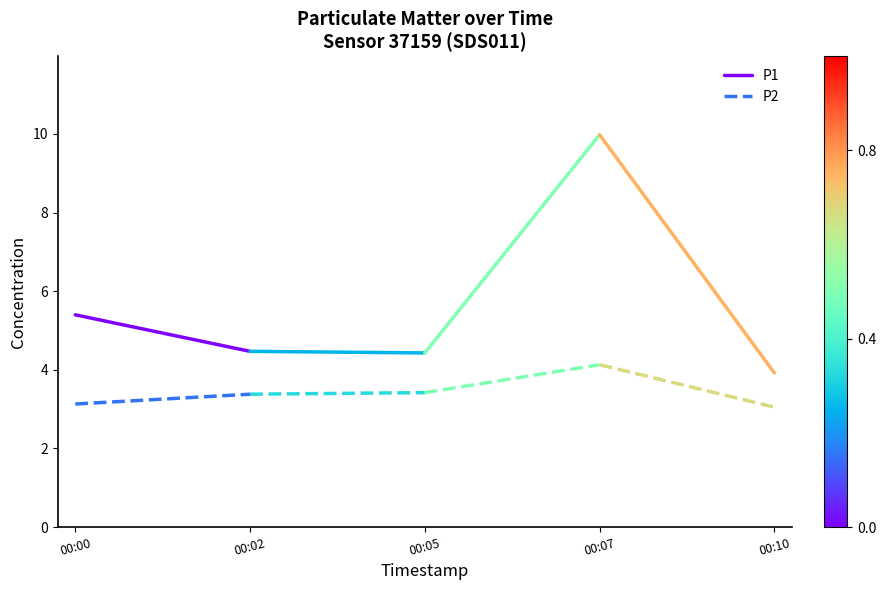

Reading left to right, list all the values displayed in this chart.

P1: 00:00=5.4	00:02=4.5
P2: 00:00=3.1	00:02=3.4